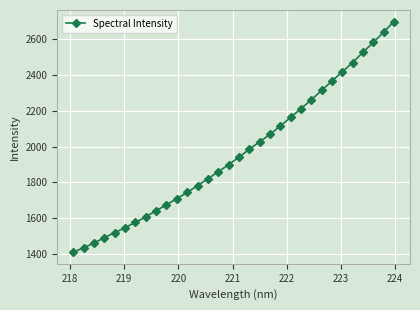

Reading right to left, what are all the values shown in this chart?

2699.8	2640.4	2582.9	2527.6	2470.3	2418.2	2366.9	2314.1	2261.8	2211.8	2162.7	2115.3	2067.9	2026.6	1984.5	1940.3	1898.4	1858.7	1819.1	1781.6	1742.7	1708.6	1673.7	1641.3	1606.4	1575.5	1546.0	1517.7	1490.4	1459.4	1434.0	1408.1